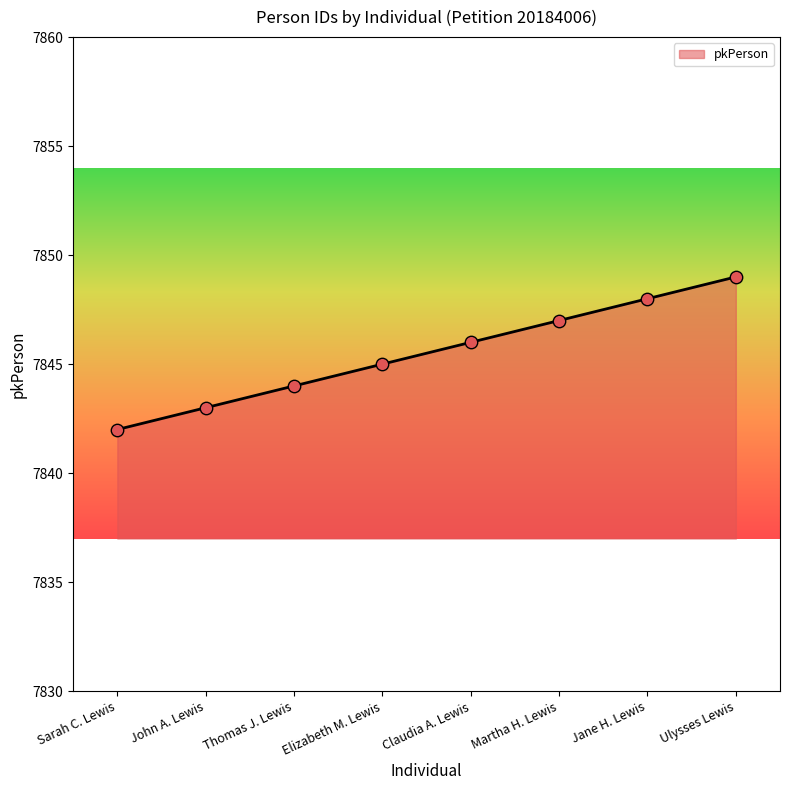

Approximately how many times larger is the value at John A. Lewis compared to Ulysses Lewis?

1.0